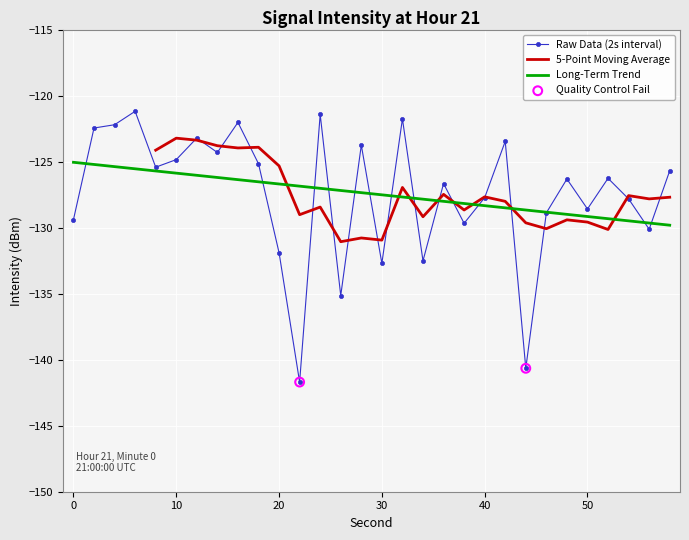

What is the change in value from 46 to 52?

+2.6